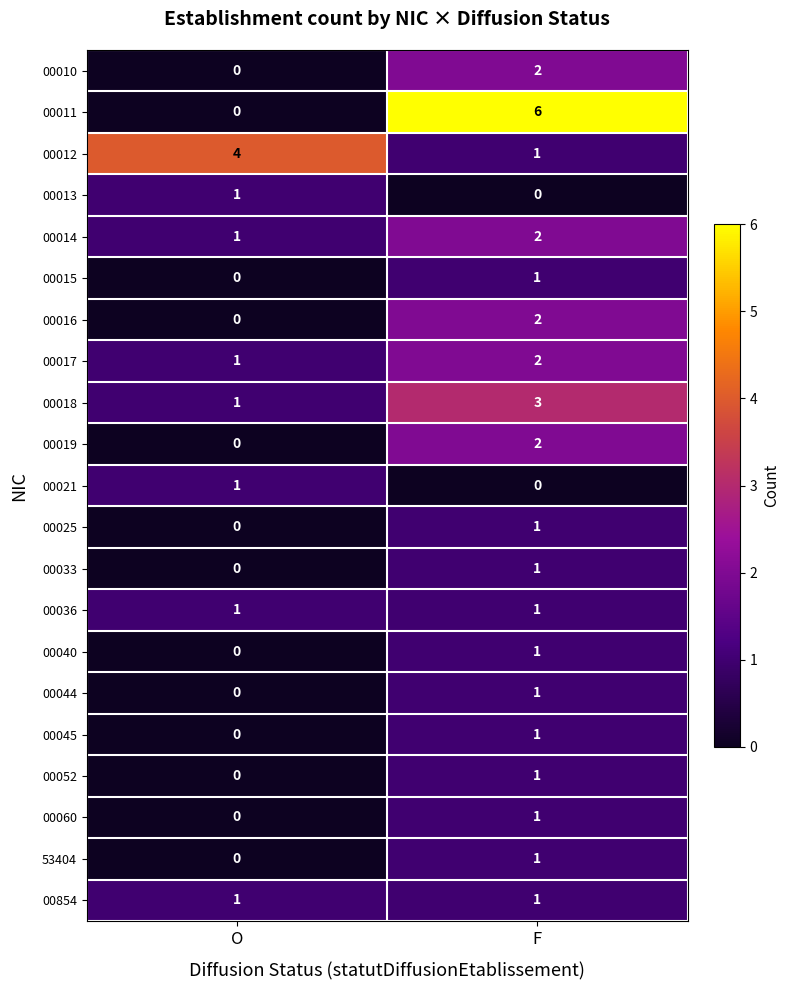

At which label does 00060 reach its peak?

F